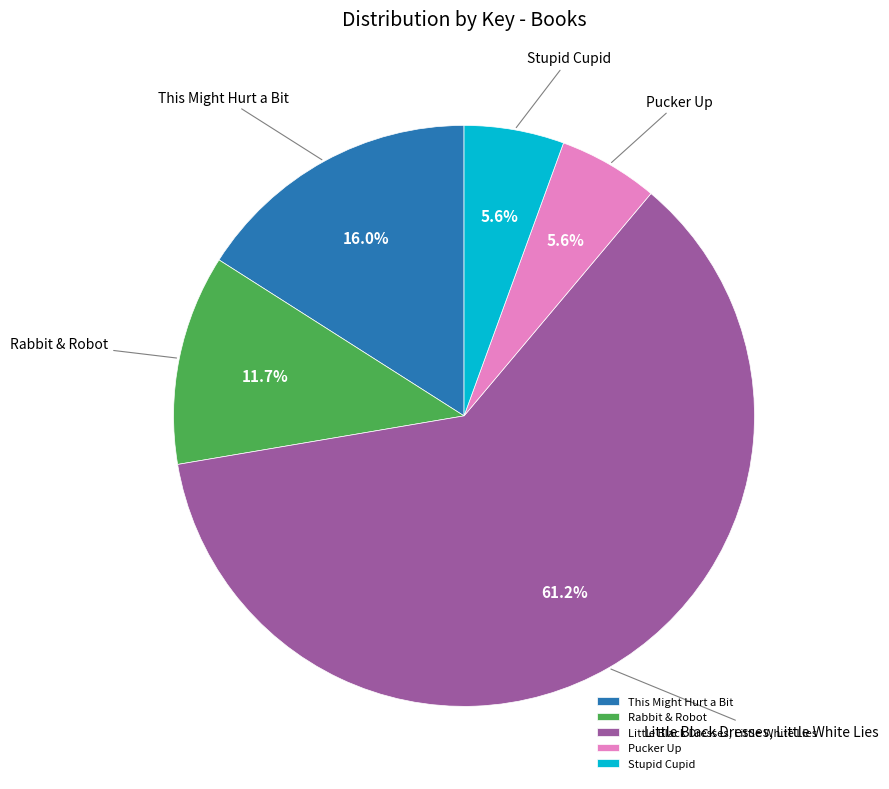

To the nearest percent, what is the difference between the Little Black Dresses, Little White Lies and Pucker Up slice percentages?

56%